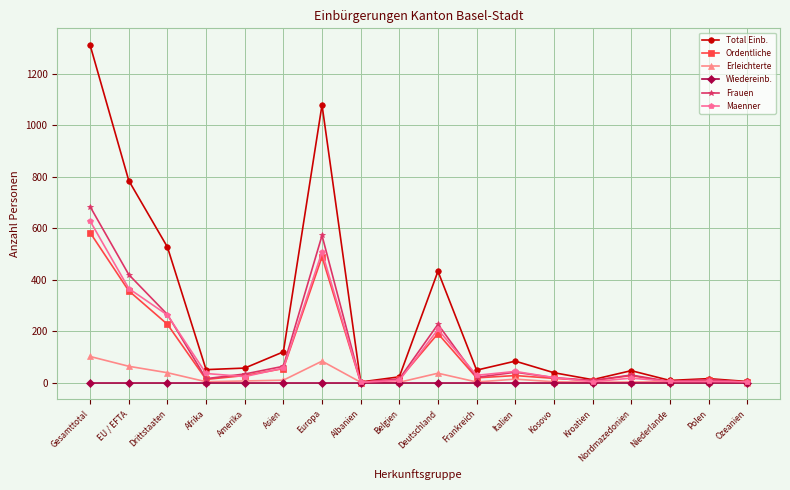

True or false: Maenner has more than 0 interior local peaks.

True